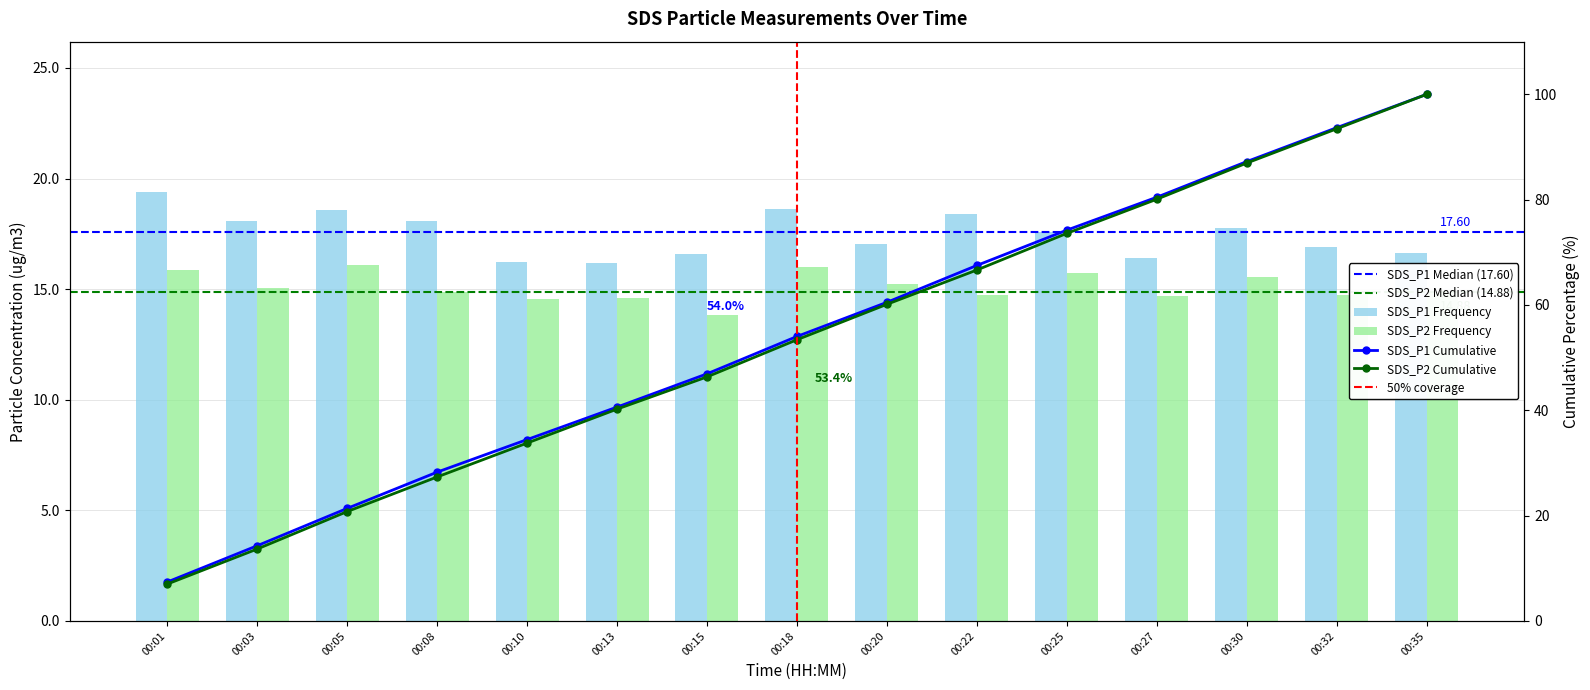

At how many categories does at least one series exceed 15?

15